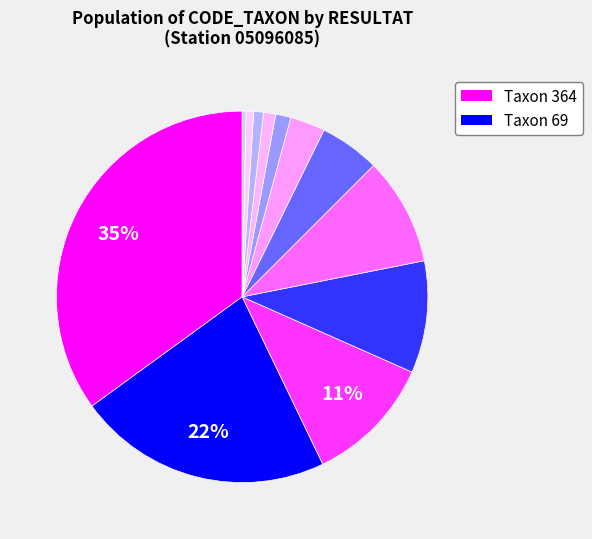

Count the number of slices in the pie.

12